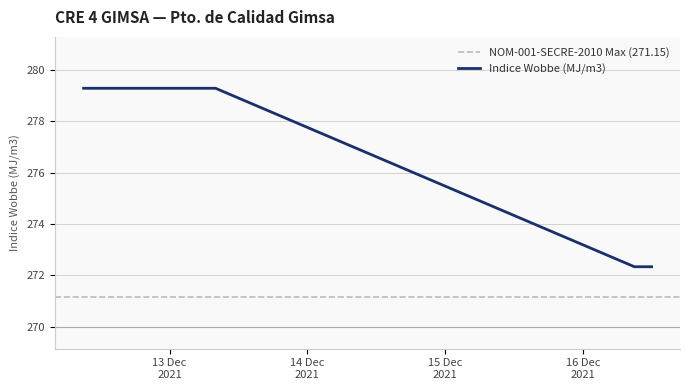

List the labels in order of value, smallest first.

2021-12-16 09:00:00, 2021-12-16 10:00:00, 2021-12-16 11:00:00, 2021-12-16 12:00:00, 2021-12-12 09:00:00, 2021-12-12 10:00:00, 2021-12-12 11:00:00, 2021-12-12 12:00:00, 2021-12-12 13:00:00, 2021-12-12 14:00:00, 2021-12-12 15:00:00, 2021-12-12 16:00:00, 2021-12-12 17:00:00, 2021-12-12 18:00:00, 2021-12-12 19:00:00, 2021-12-12 20:00:00, 2021-12-12 21:00:00, 2021-12-12 22:00:00, 2021-12-12 23:00:00, 2021-12-13 00:00:00, 2021-12-13 01:00:00, 2021-12-13 02:00:00, 2021-12-13 03:00:00, 2021-12-13 04:00:00, 2021-12-13 05:00:00, 2021-12-13 06:00:00, 2021-12-13 07:00:00, 2021-12-13 08:00:00